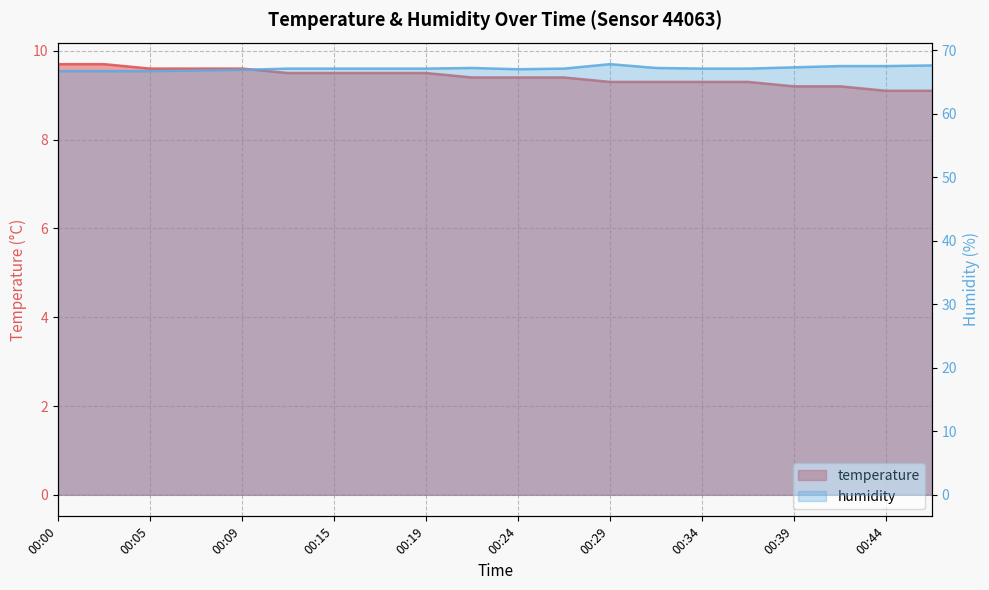

Which category has the lowest value in the humidity series?

00:00